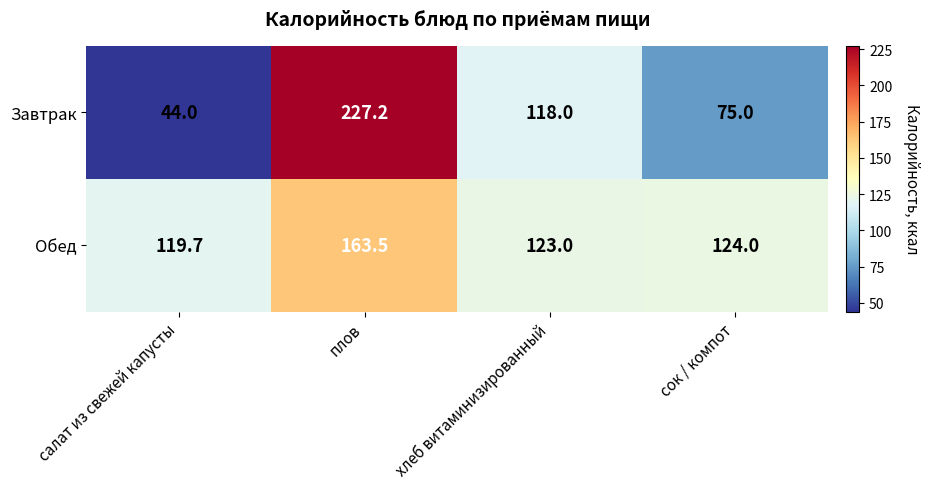

What is the total value across all series at сок / компот?

199.0